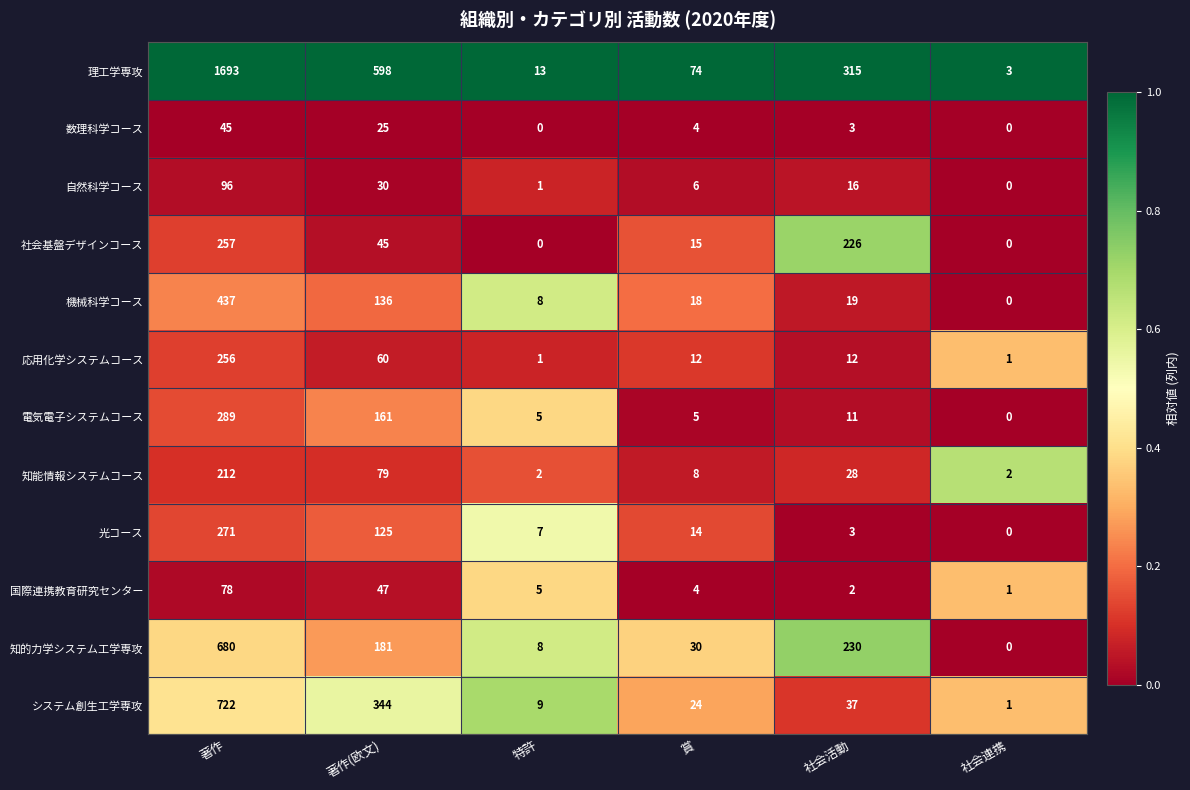

How many categories are shown in the chart?

6